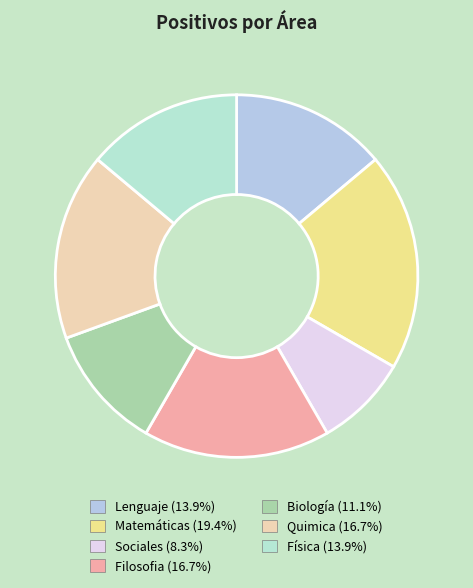

What is the change in value from Matemáticas to Quimica?

-1